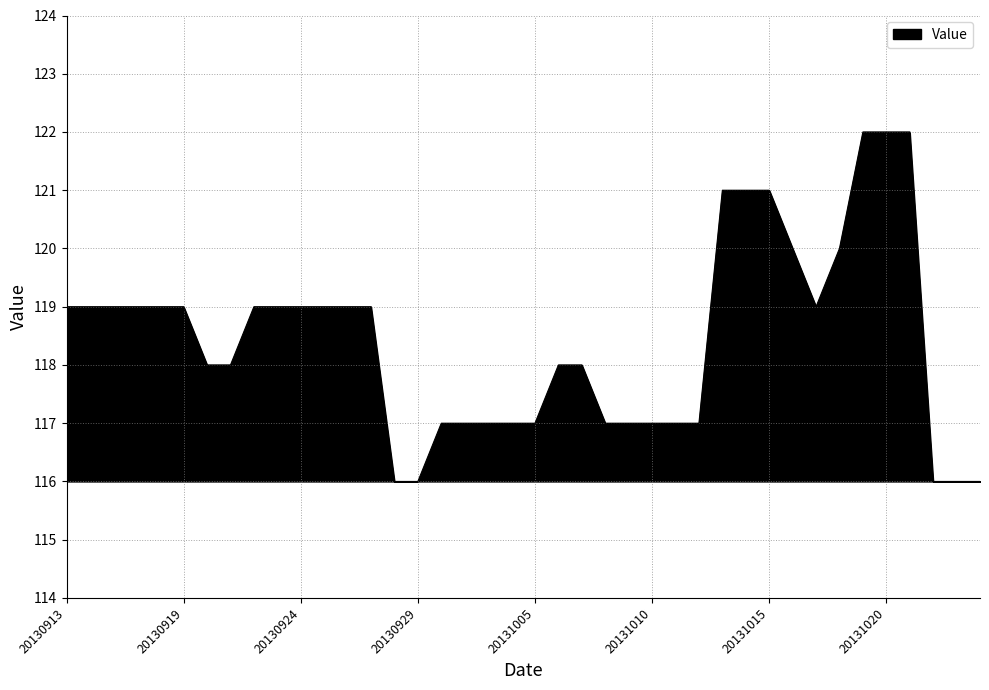

What is the smallest value displayed?

116